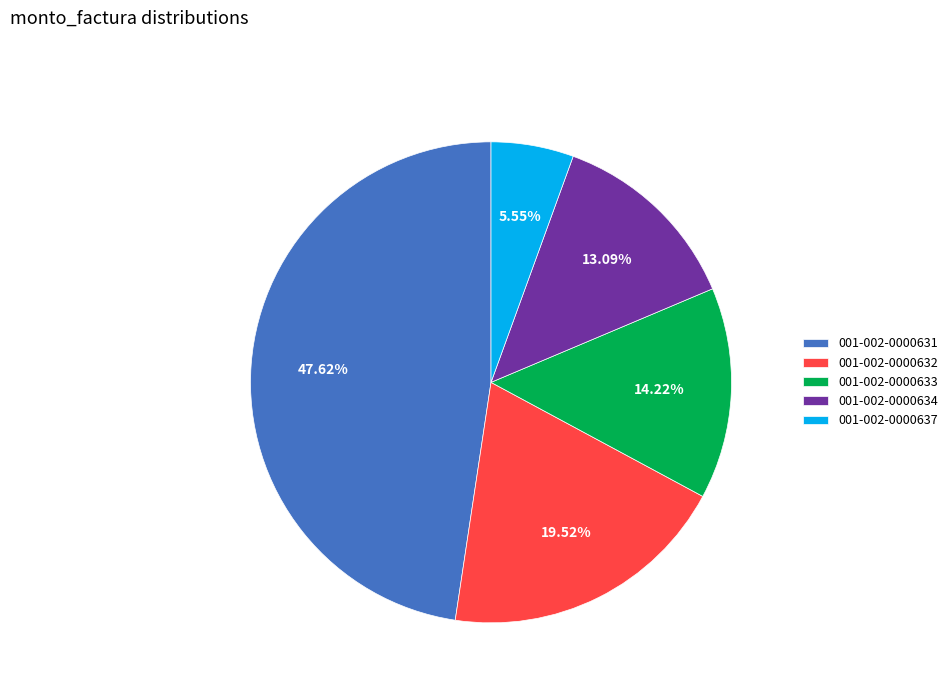

To the nearest percent, what is the combined percentage of 001-002-0000637 and 001-002-0000631?

53%